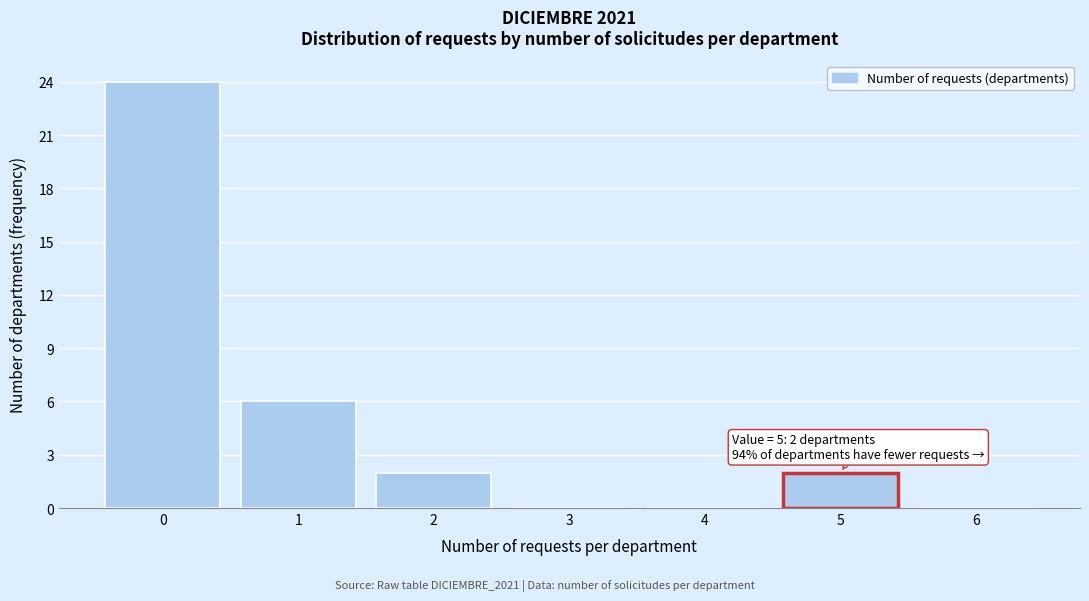

Reading right to left, what are all the values shown in this chart?

6=0	5=2	4=0	3=0	2=2	1=6	0=24